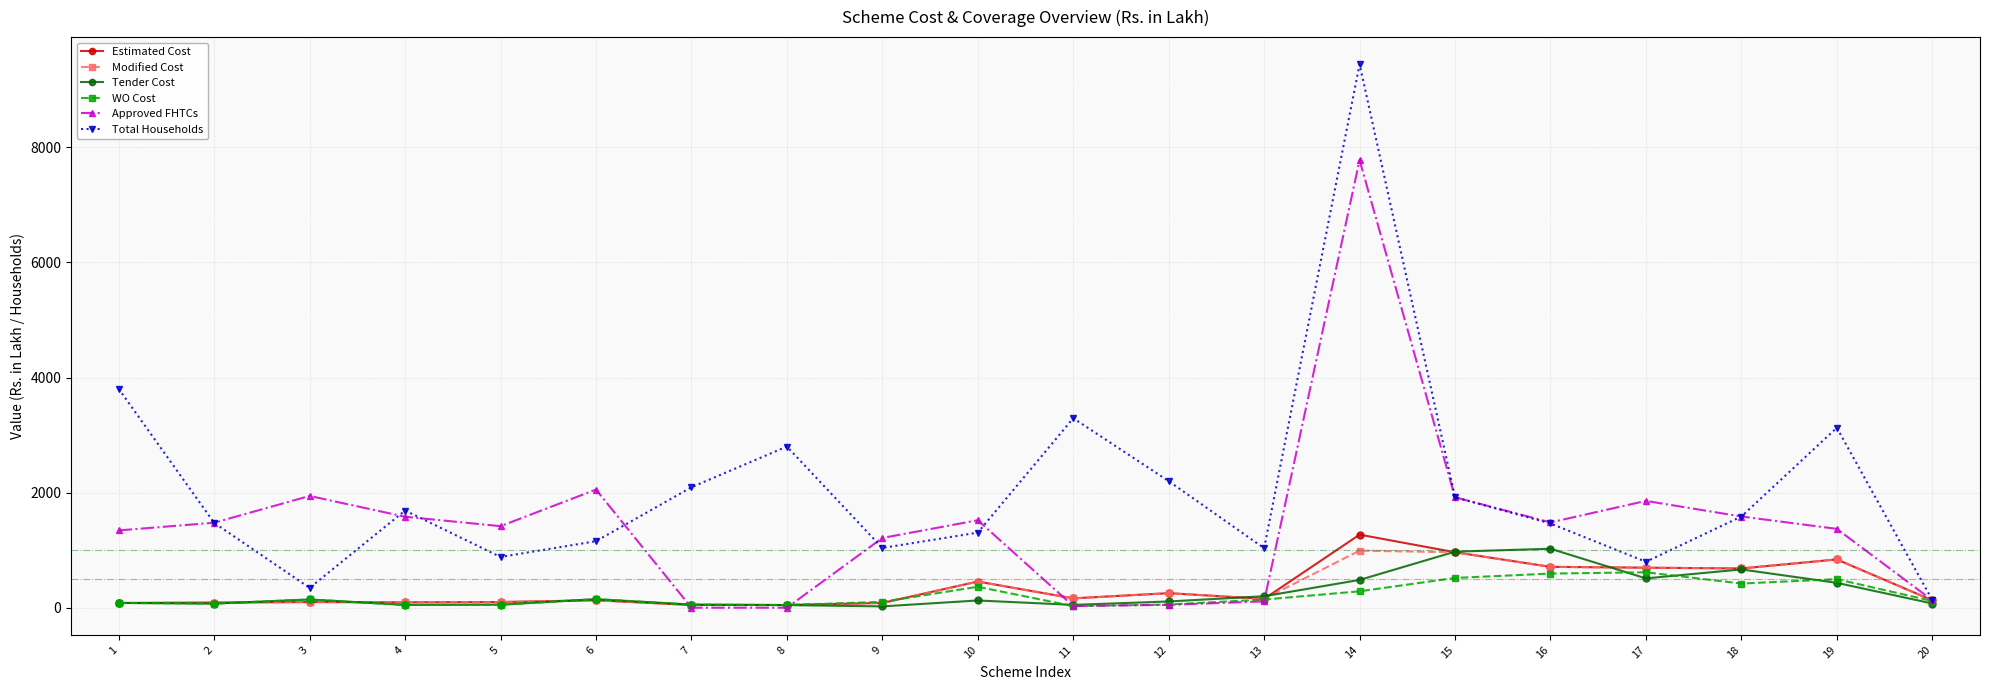

Which series changed the most between 6 and 13?

Approved FHTCs